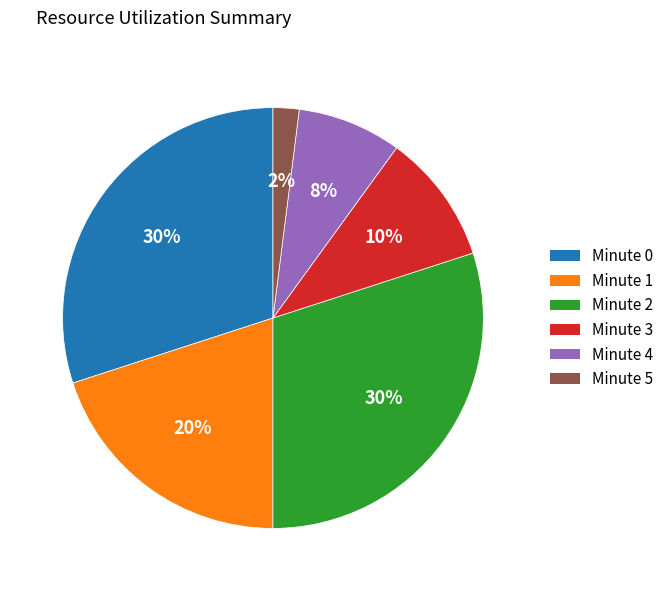

Is there any slice that represents more than half of the pie?

No